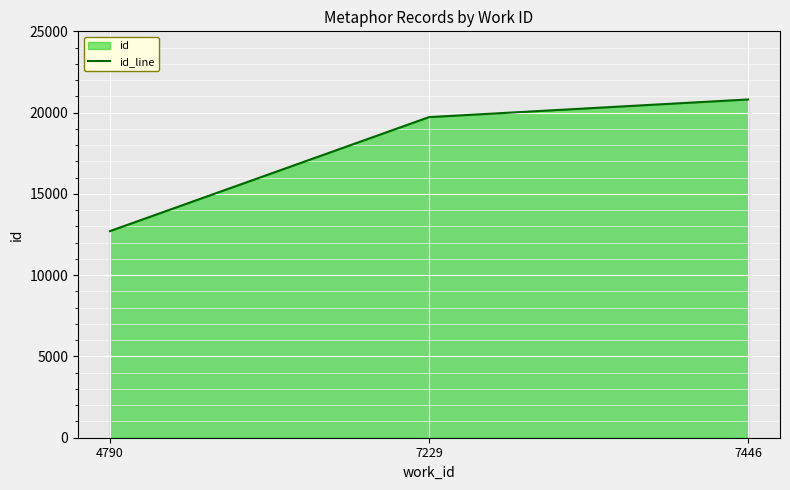

What is the minimum value shown in the chart?

12710